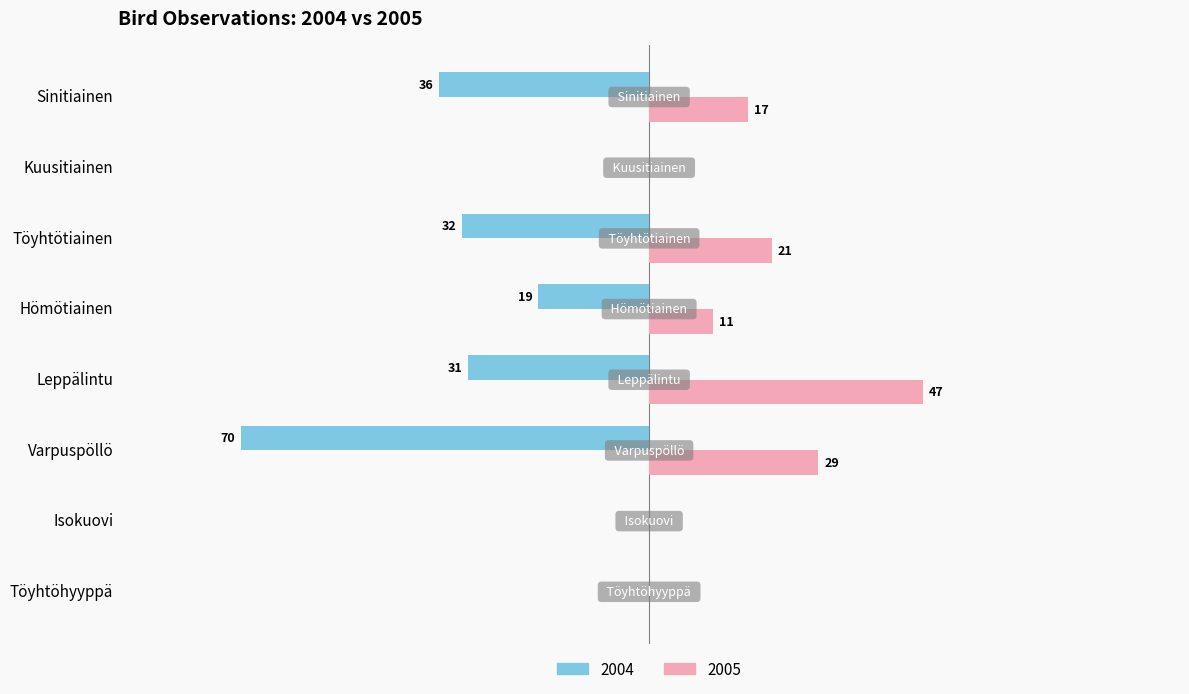

Is the value of 2004 at Varpuspöllö greater than the value of 2005 at Sinitiainen?

No